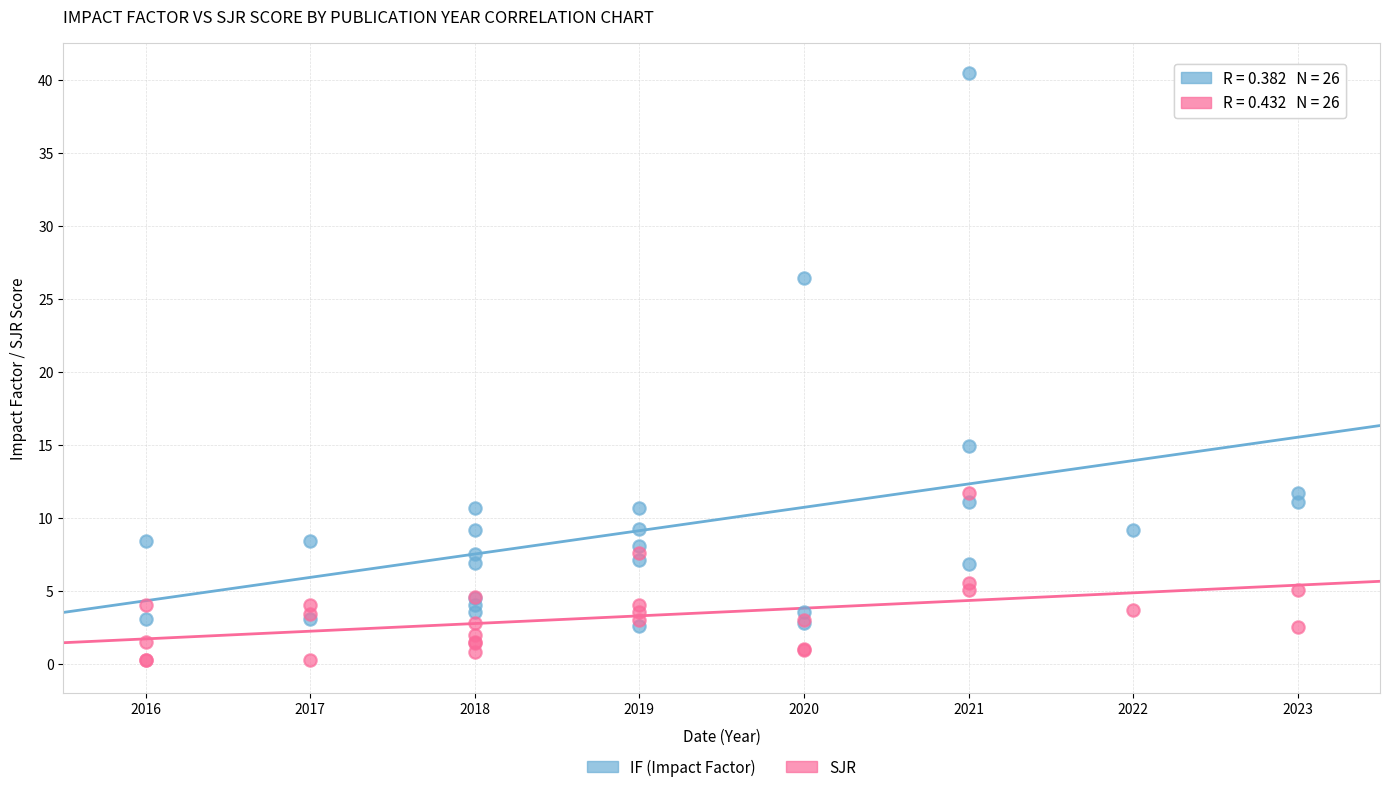

Which series contains the highest Y value?

IF (Impact Factor)